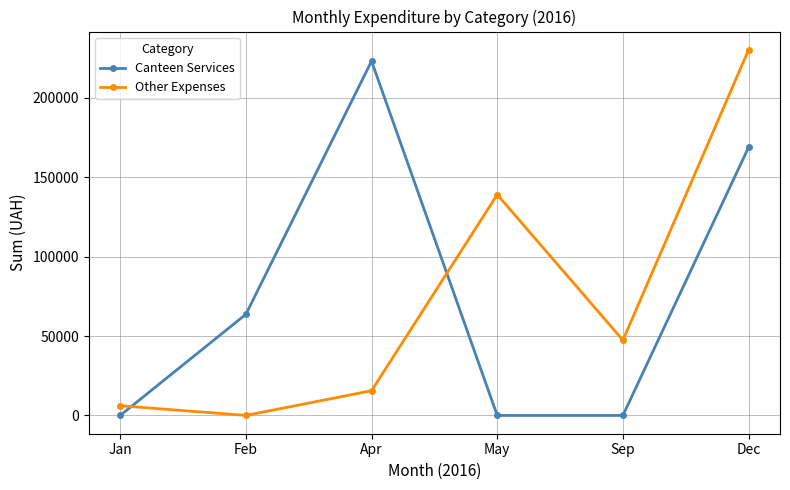

How many interior local peaks does the Other Expenses series have?

1